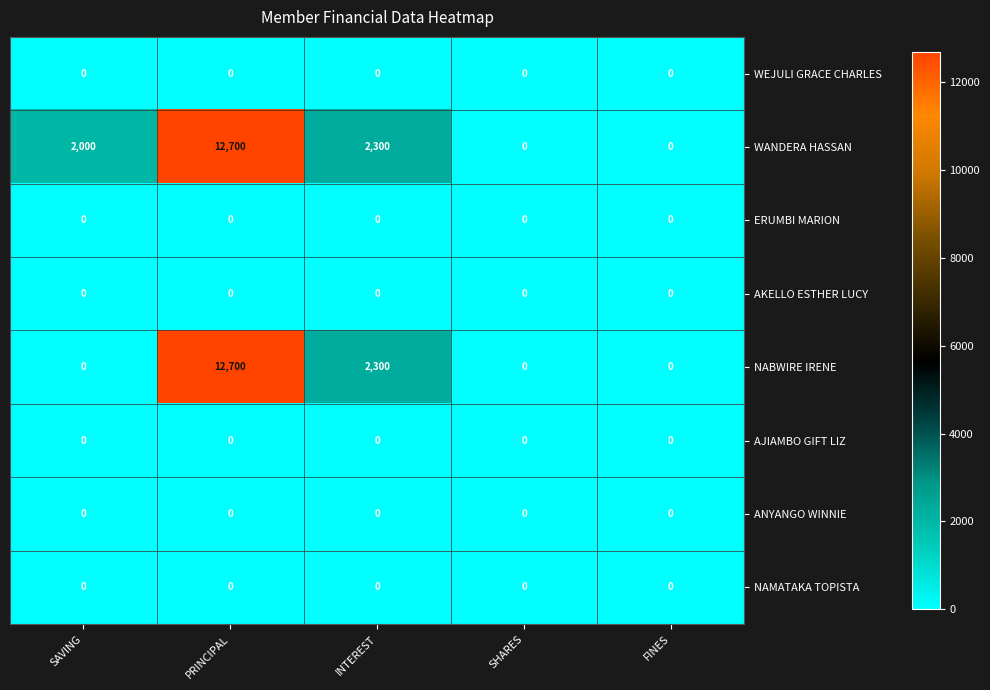

At how many categories does at least one series exceed 1257?

3